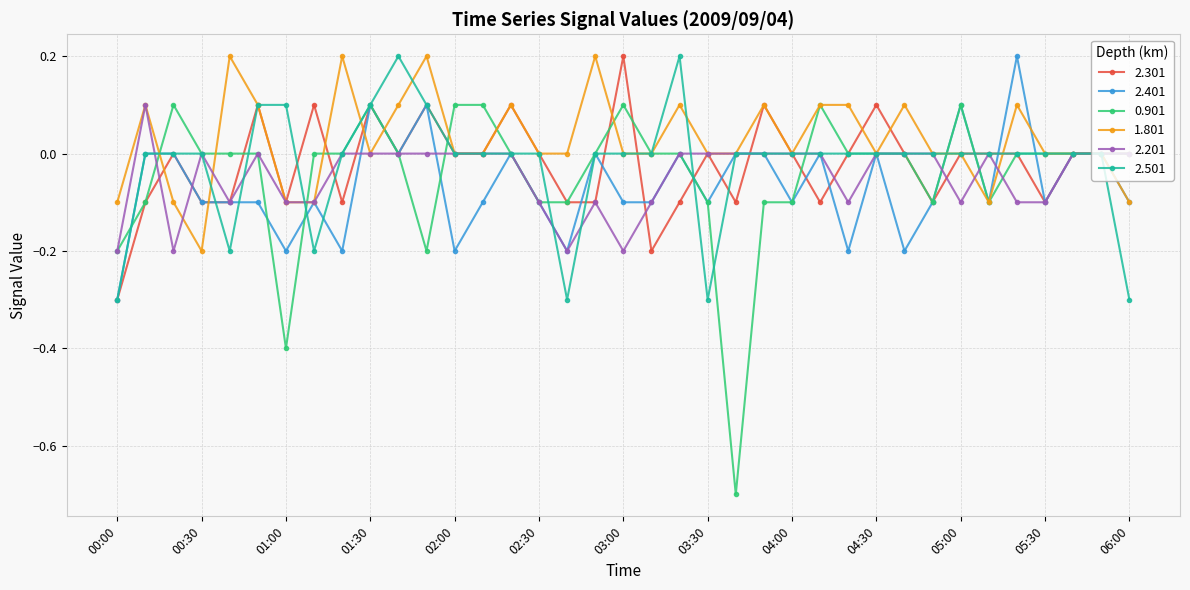

What is the minimum value shown in the chart?

-0.7